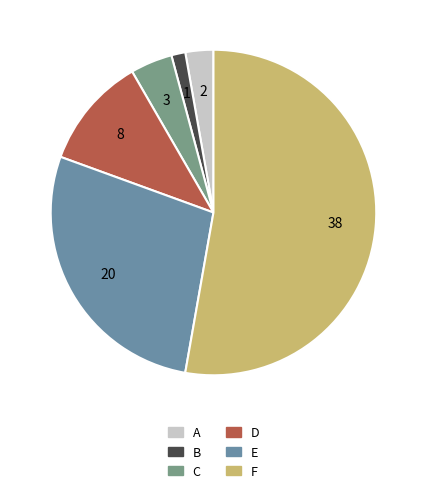

What is the largest slice in the pie chart?

F